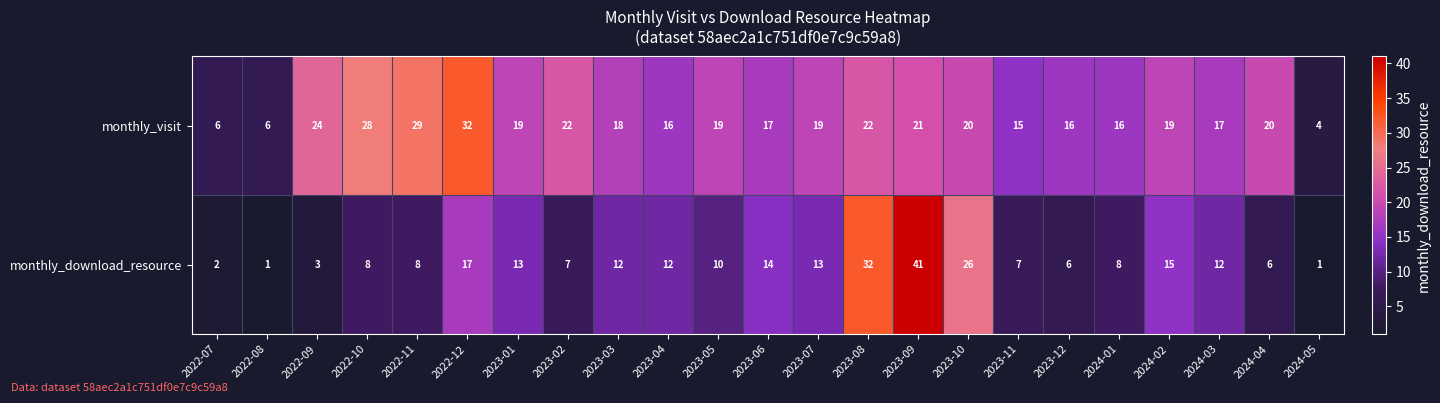

List the series in order of their overall mean, highest first.

monthly_visit, monthly_download_resource